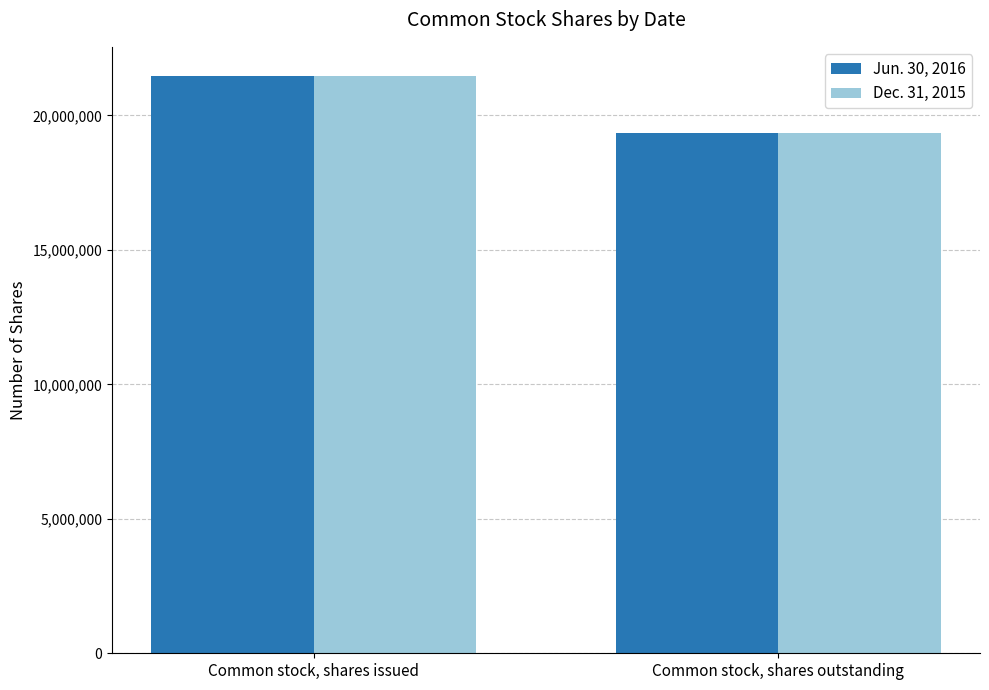

List the labels in order of Dec. 31, 2015 value, largest first.

Common stock, shares issued, Common stock, shares outstanding